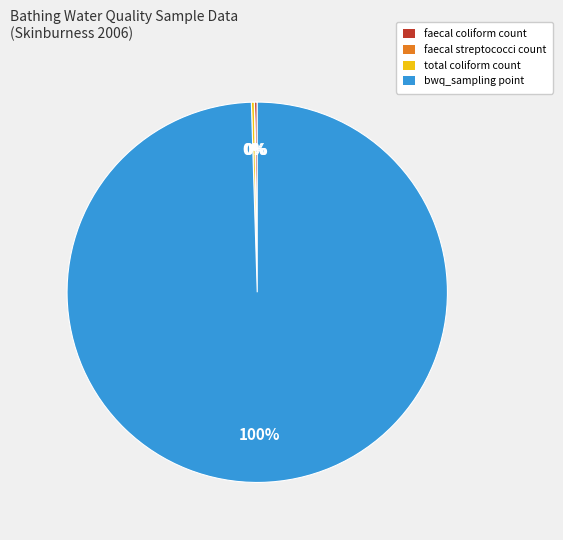

To the nearest percent, what is the average slice percentage?

25%